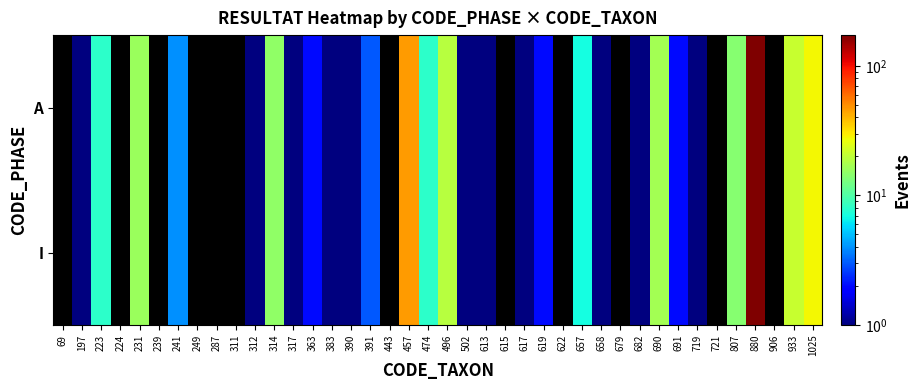

How many distinct data groups are displayed?

2